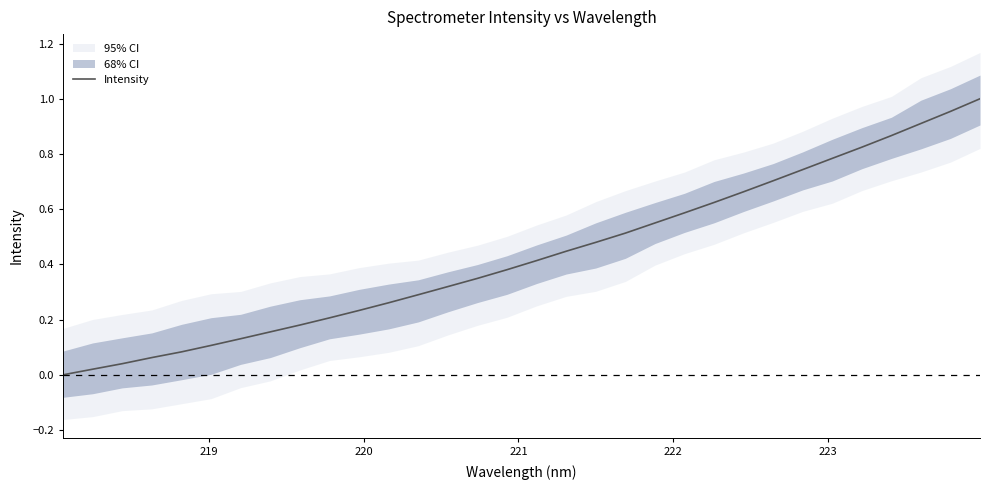

What is the sum of all values?

13.9